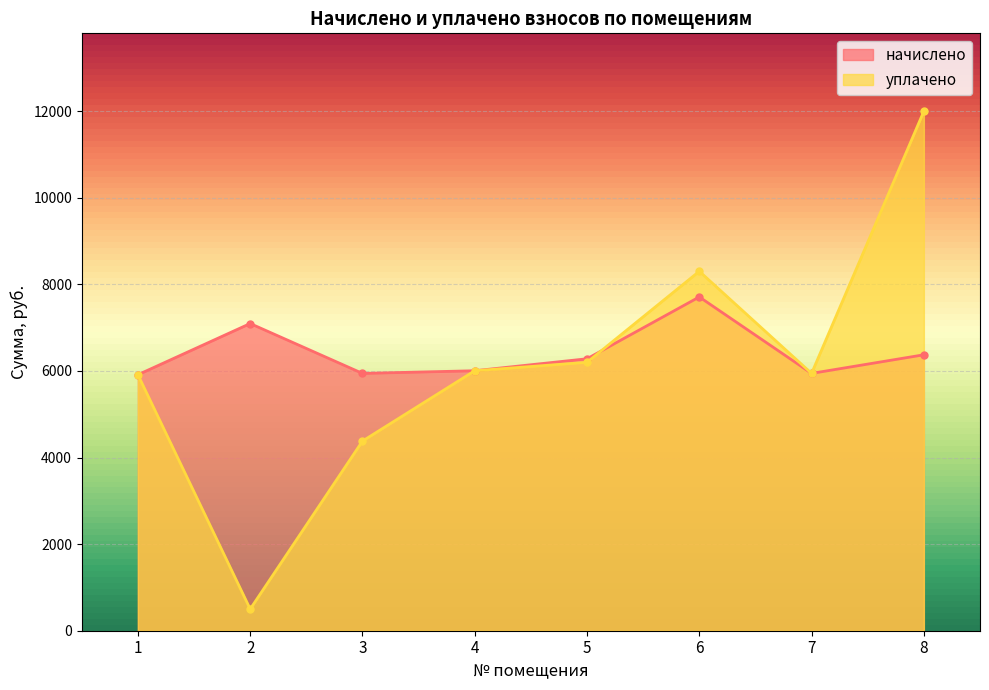

What is the difference between the maximum and minimum values in the начислено series?

1797.1